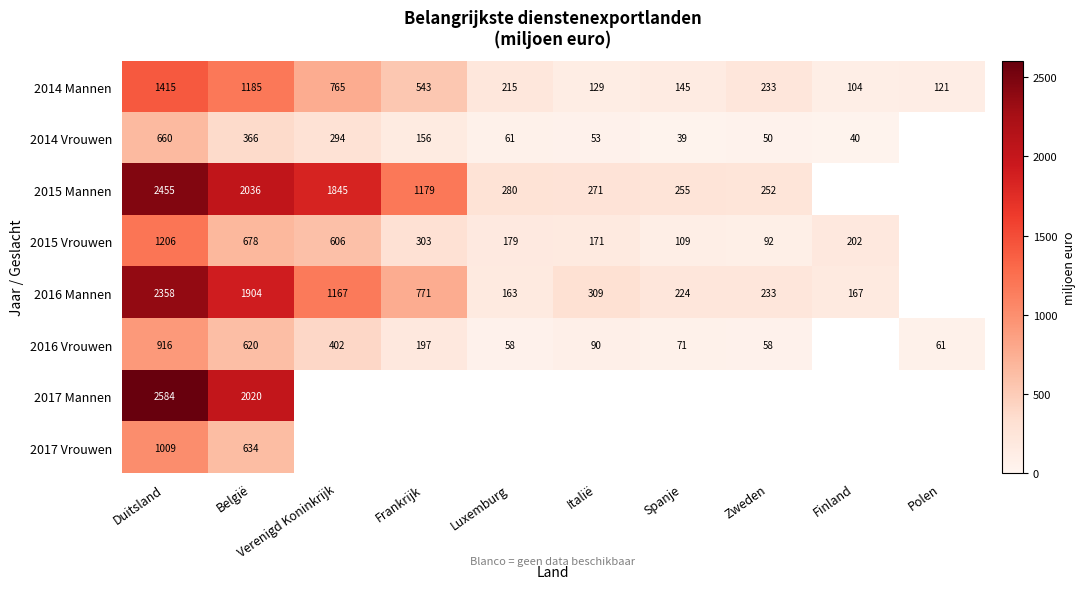

What is the sum of the 2016 Mannen values at Frankrijk and Luxemburg?

934